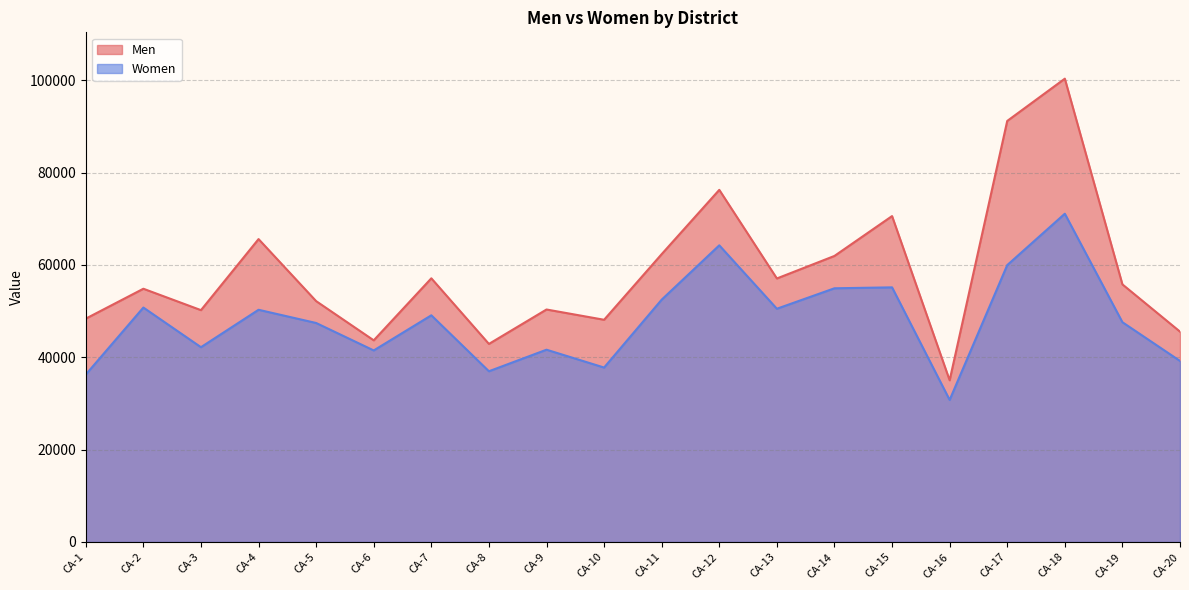

What is the value of the Men point at the 9th from the left?

50355